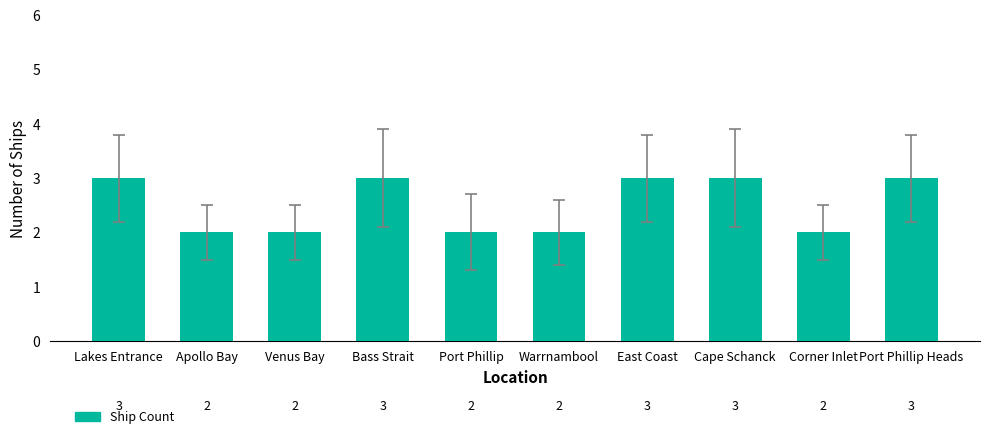

Reading left to right, list all the values displayed in this chart.

3	2	2	3	2	2	3	3	2	3